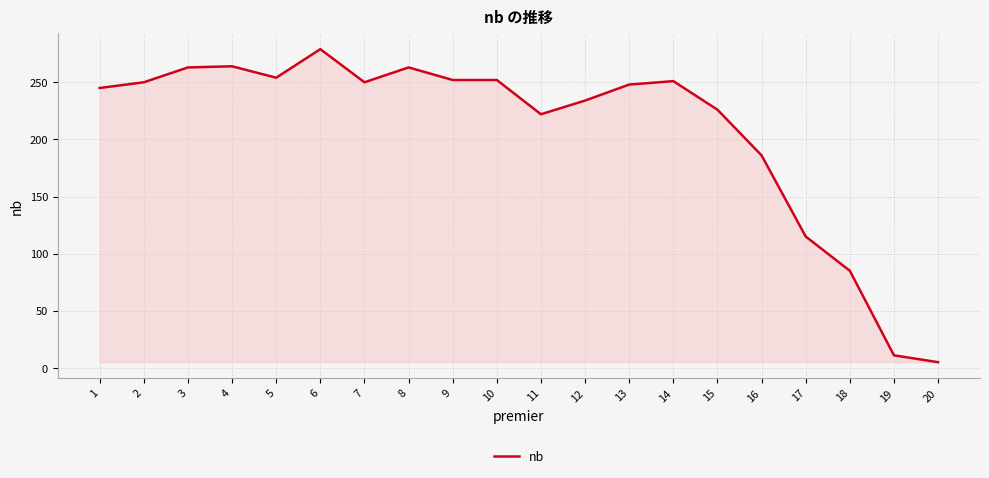

The value at 7 is 250. True or false?

True